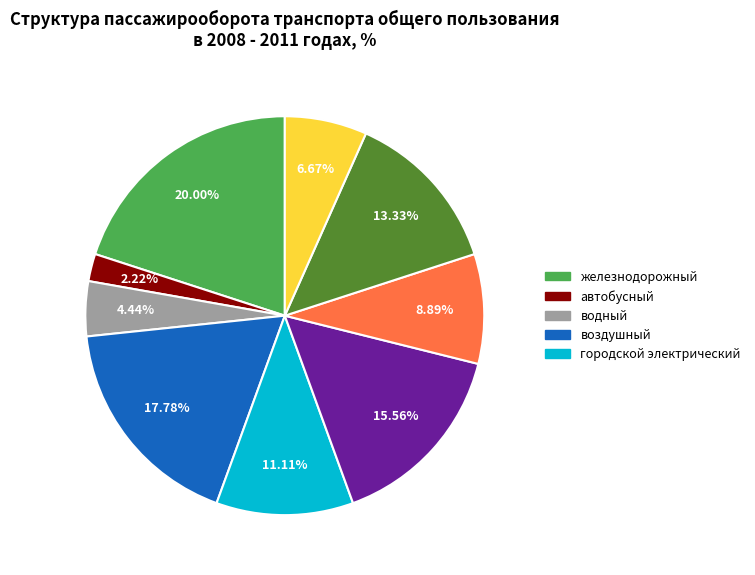

Does any single category account for the majority?

No